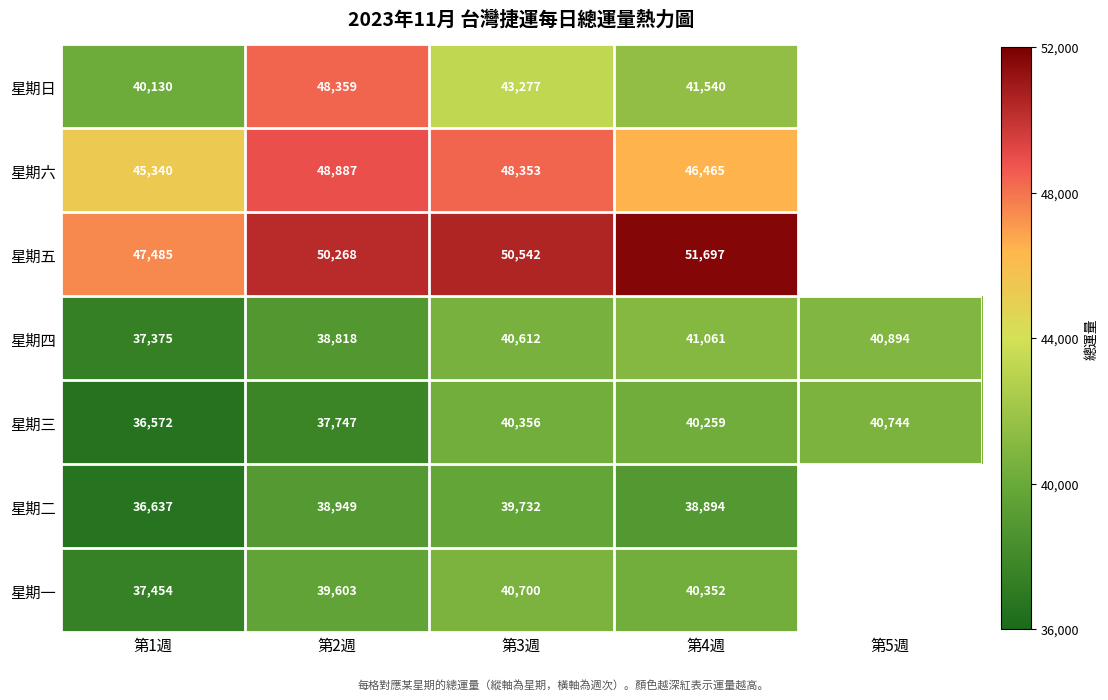

Is the value of 星期一 at 第4週 greater than the value of 星期三 at 第2週?

Yes